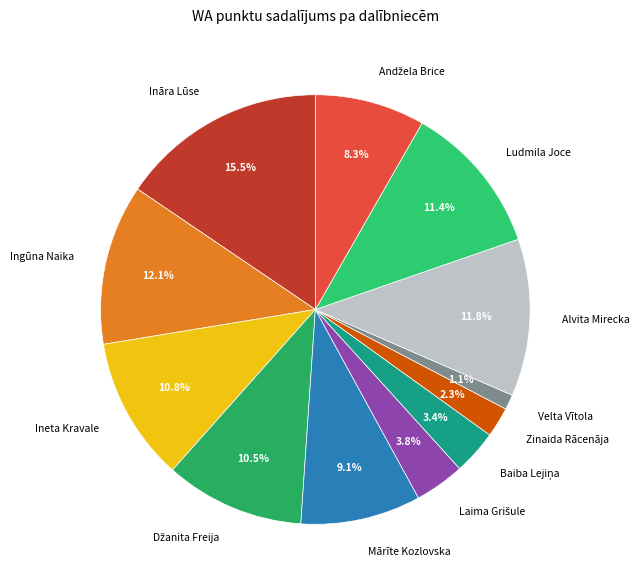

Which category has the biggest portion of the pie?

Ināra Lūse